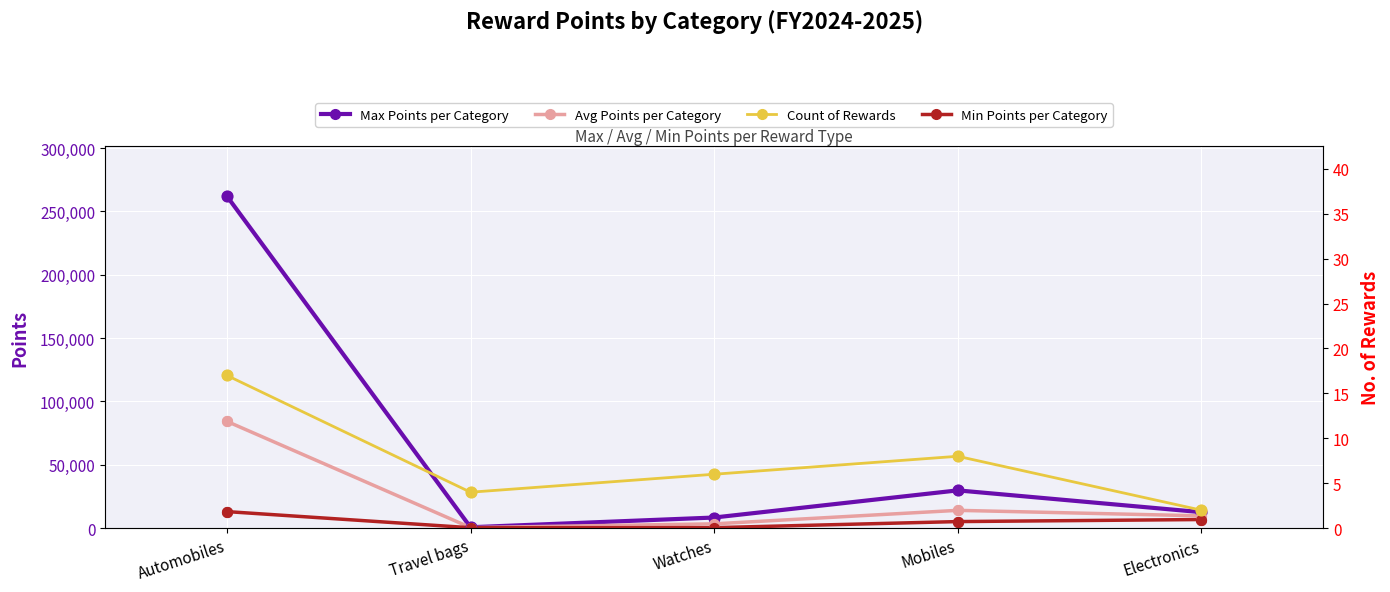

Which series has the largest total across all categories?

Max Points per Category